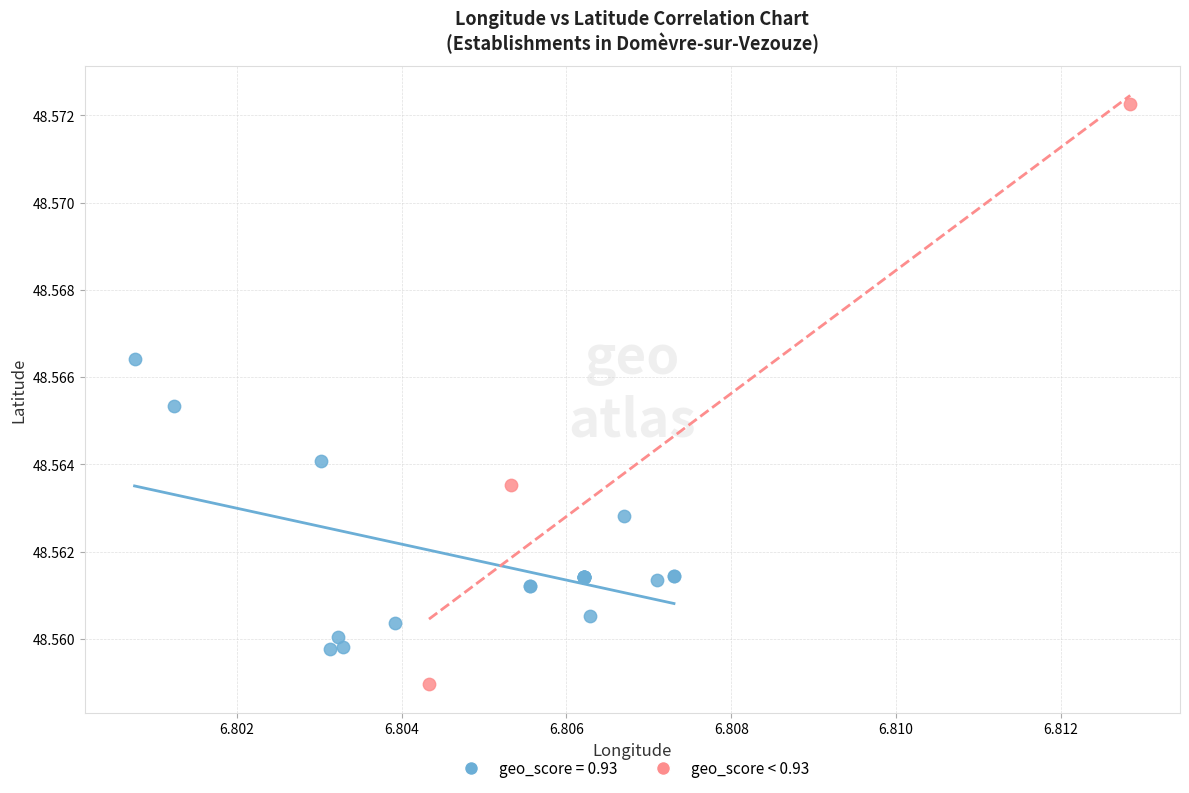

Which series contains the highest Y value?

geo_score < 0.93